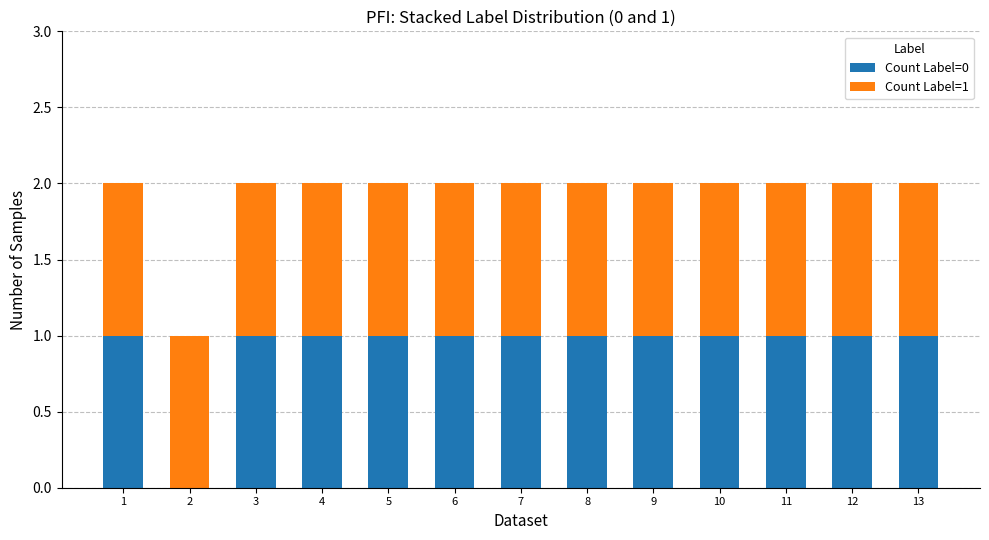

Are the bars horizontal?

No